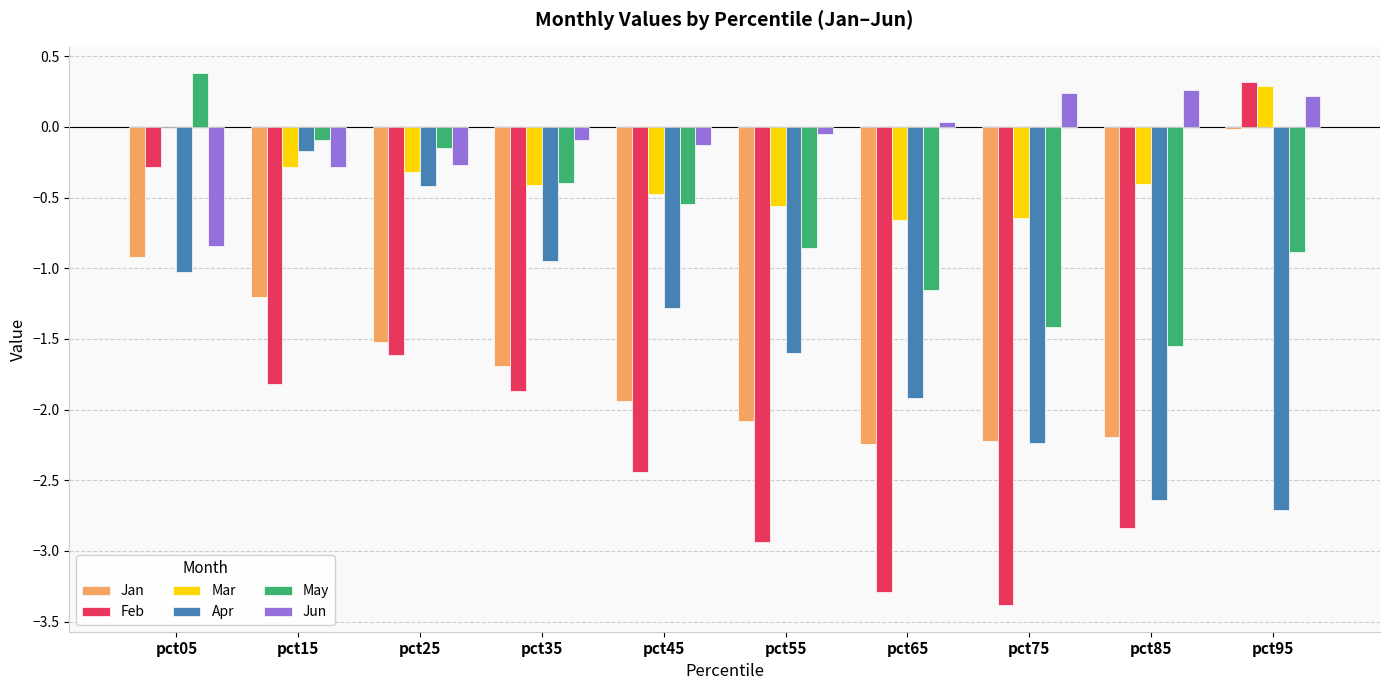

What is the total value across all series at pct25?

-4.3